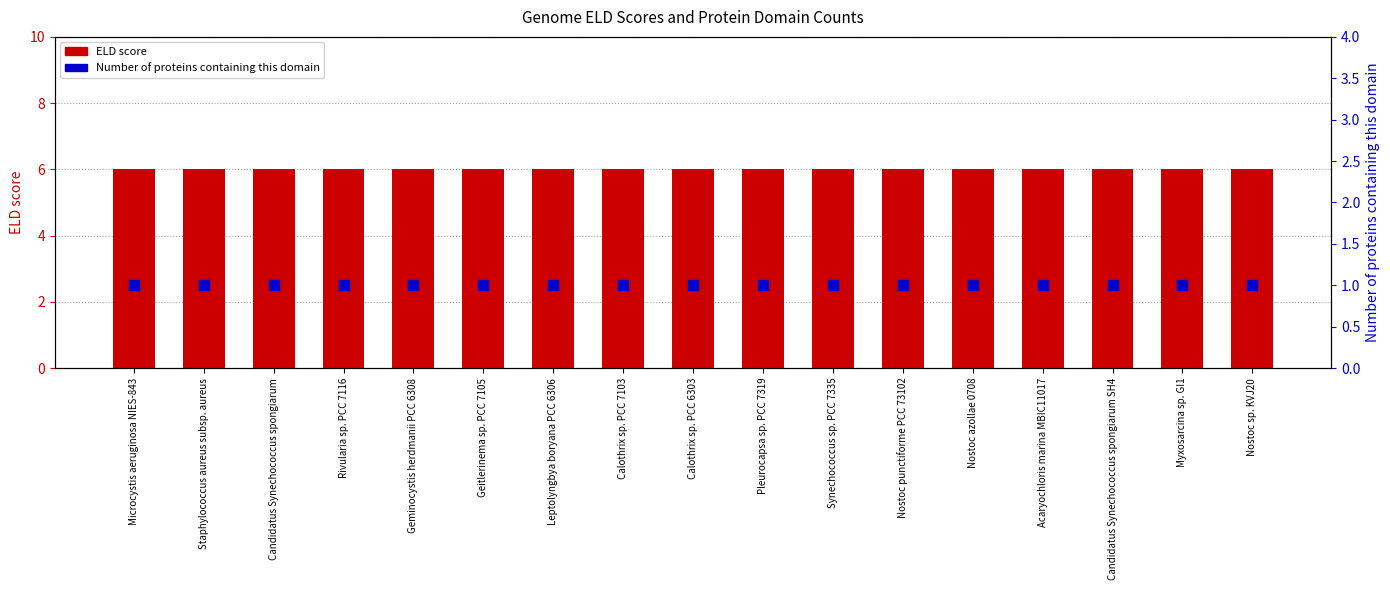

Which series has the largest total across all categories?

ELD score